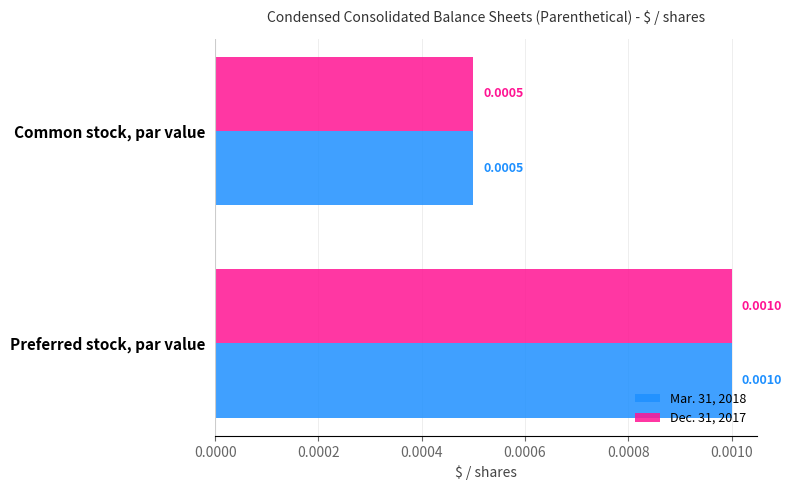

Which label corresponds to the smallest value in the chart?

Common stock, par value